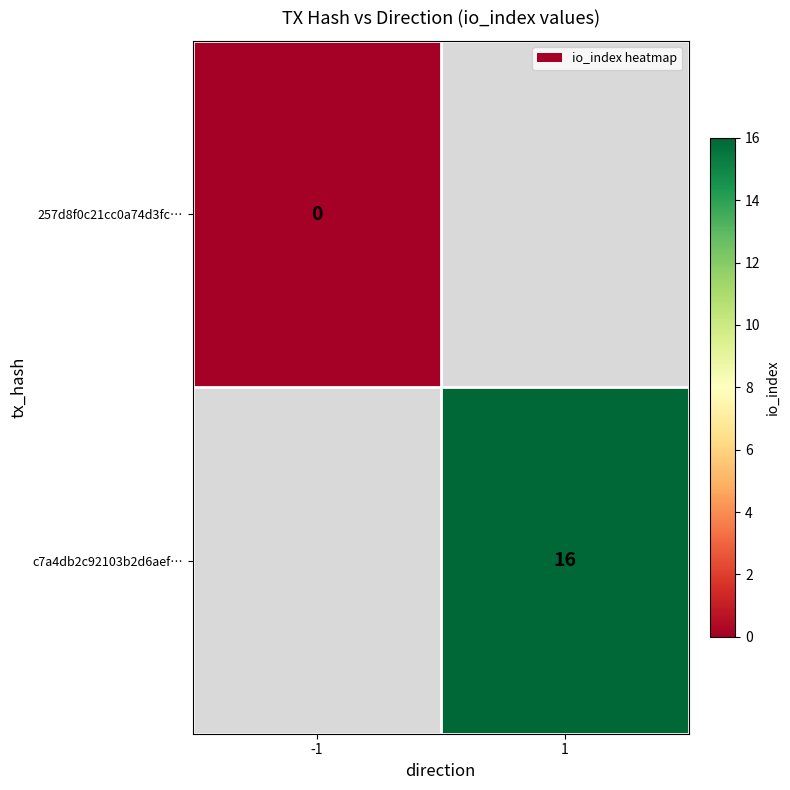

The c7a4db2c92103b2d6aef… series shows 16 at 1. True or false?

True